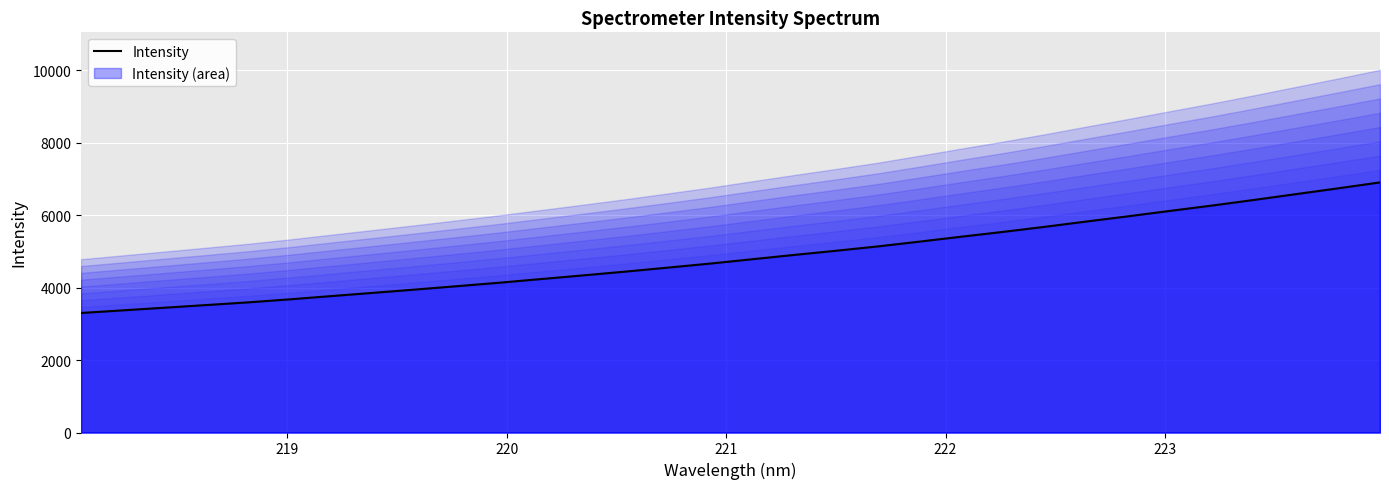

What is the highest value of the Intensity series?

6905.6